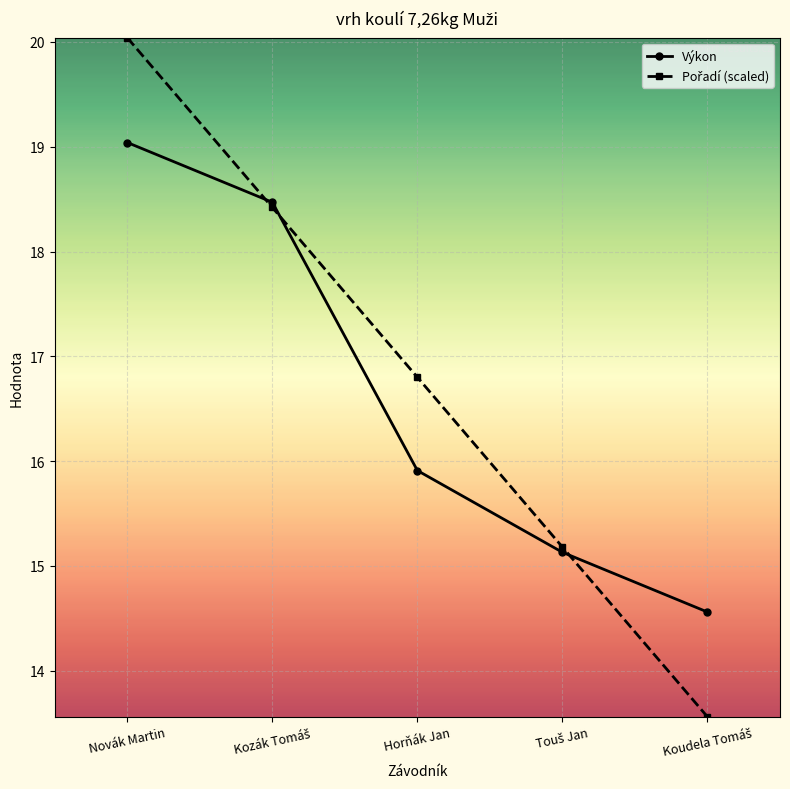

What is the total value across all series at Novák Martin?

39.1